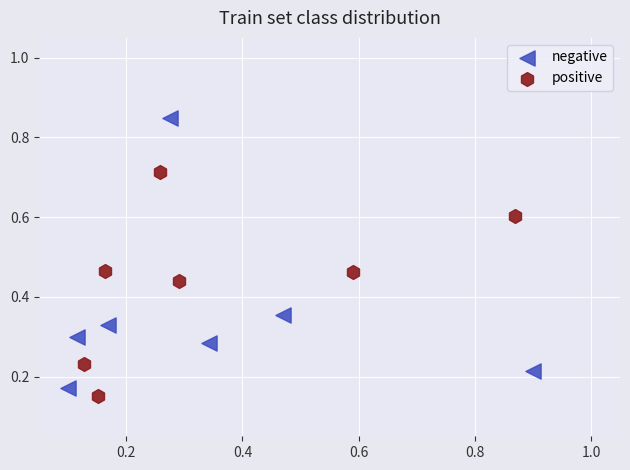

Which series has the widest spread of Y values?

negative